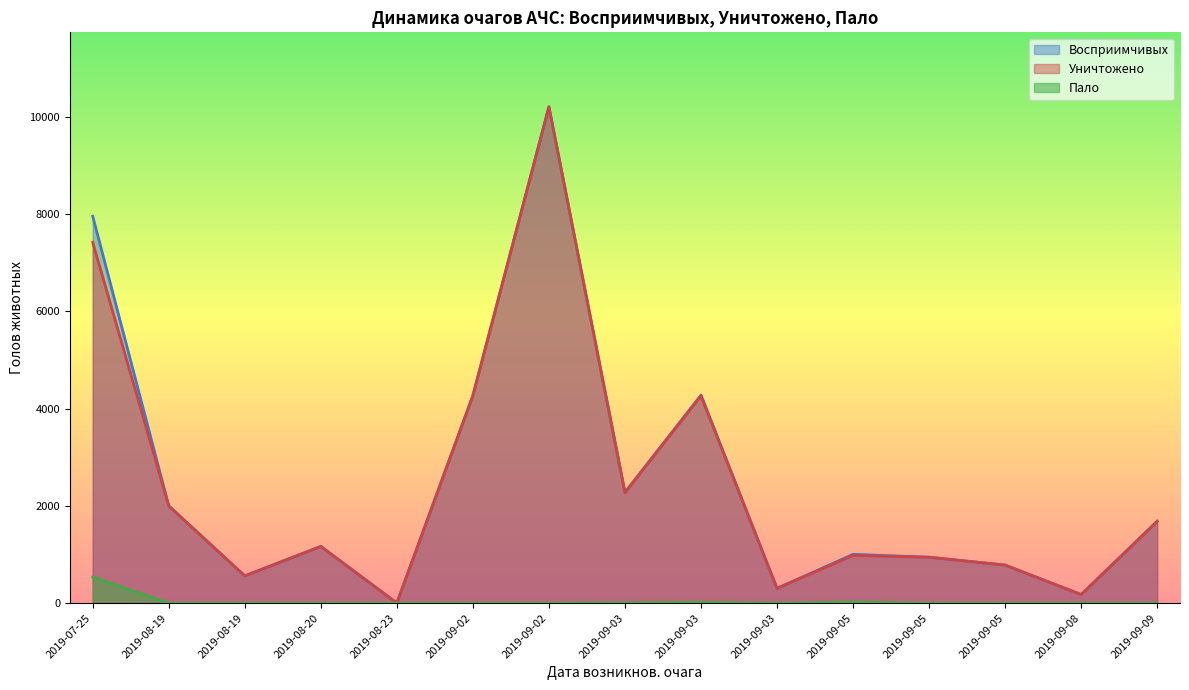

True or false: Пало and Уничтожено cross at least once.

False